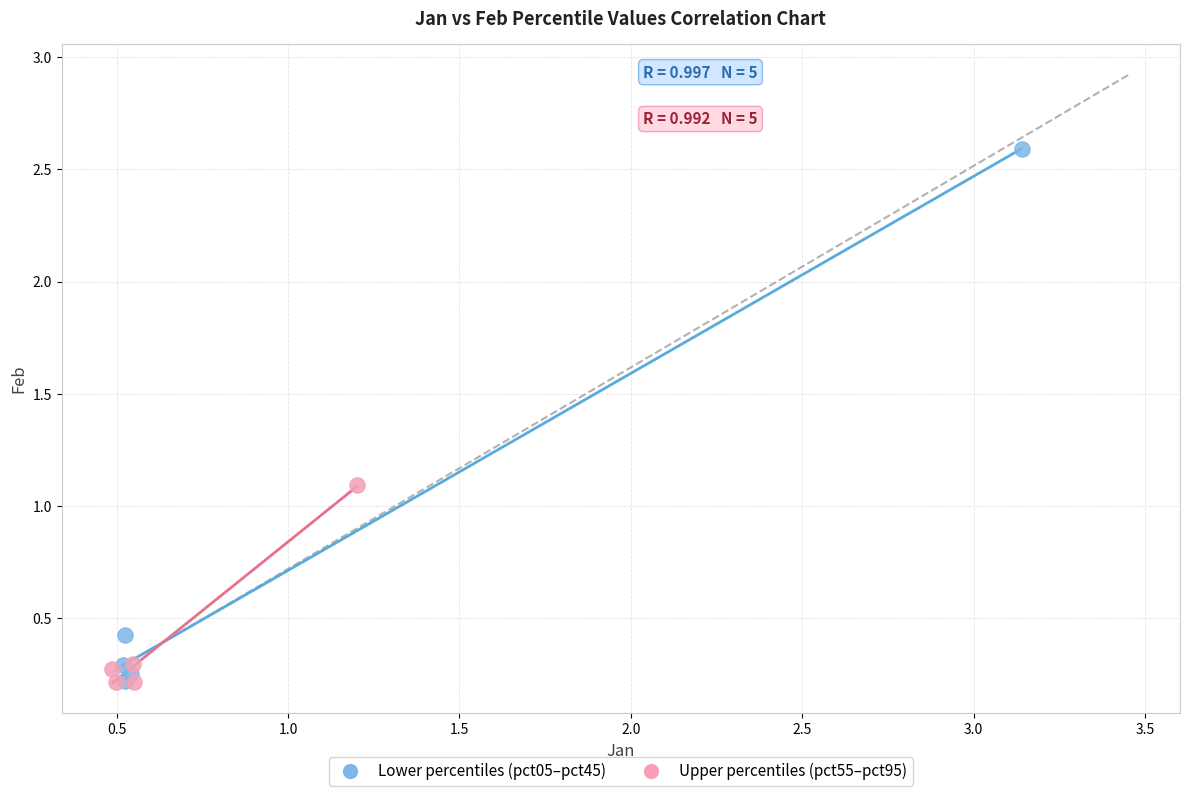

Which series reaches the maximum Y coordinate?

Lower percentiles (pct05–pct45)